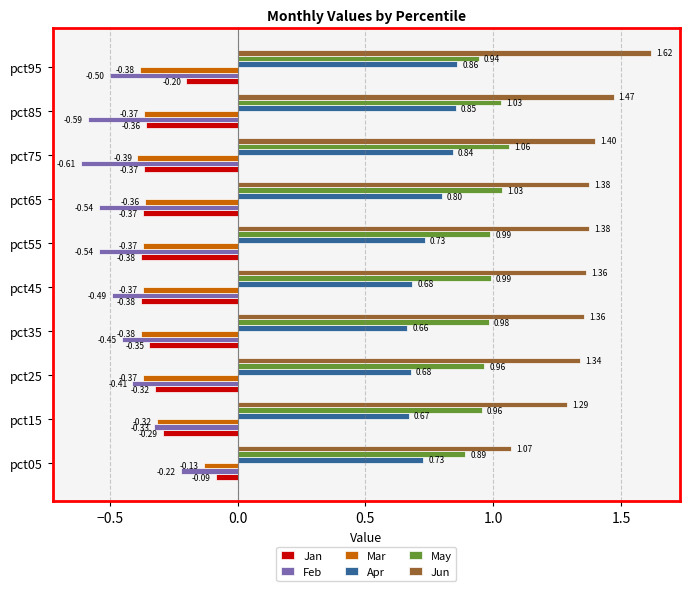

Rank the series by their maximum value, from lowest to highest.

Feb, Mar, Jan, Apr, May, Jun